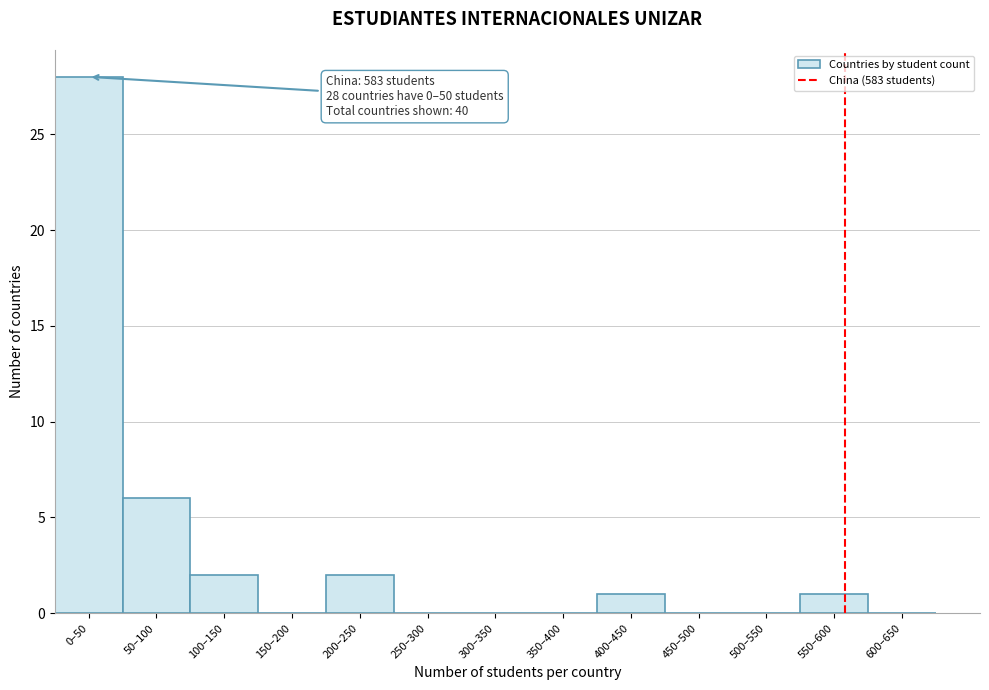

Reading left to right, extract all data points from this chart.

0–50=28	50–100=6	100–150=2	150–200=0	200–250=2	250–300=0	300–350=0	350–400=0	400–450=1	450–500=0	500–550=0	550–600=1	600–650=0